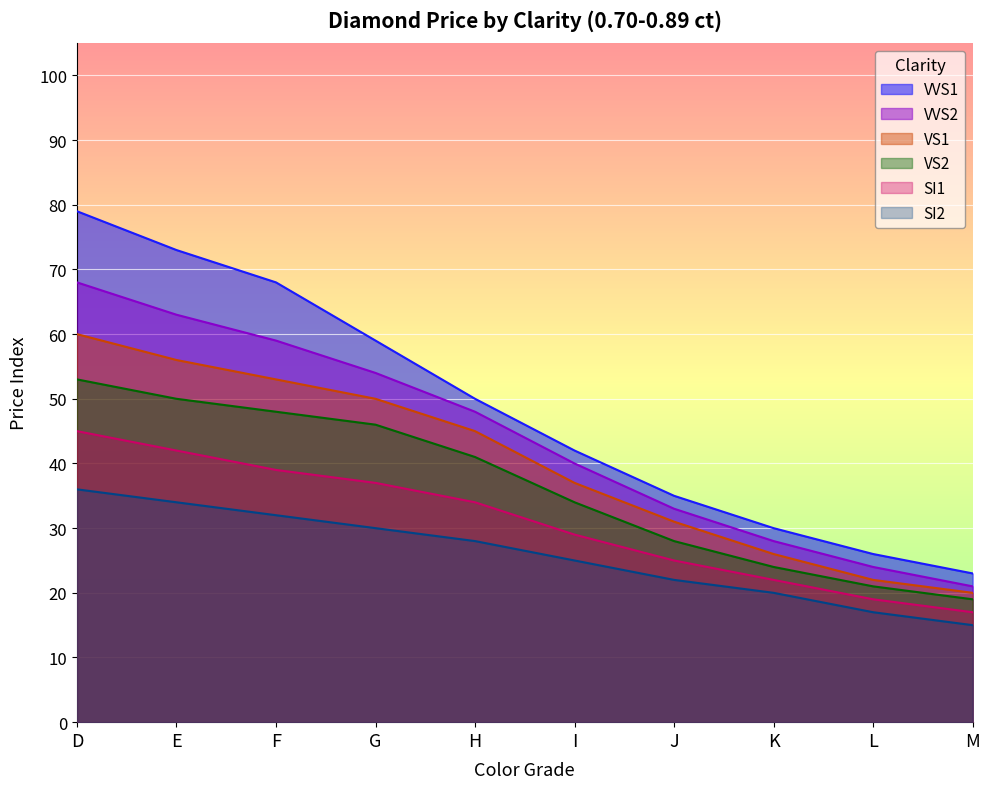

The SI2 series shows 34 at E. True or false?

True